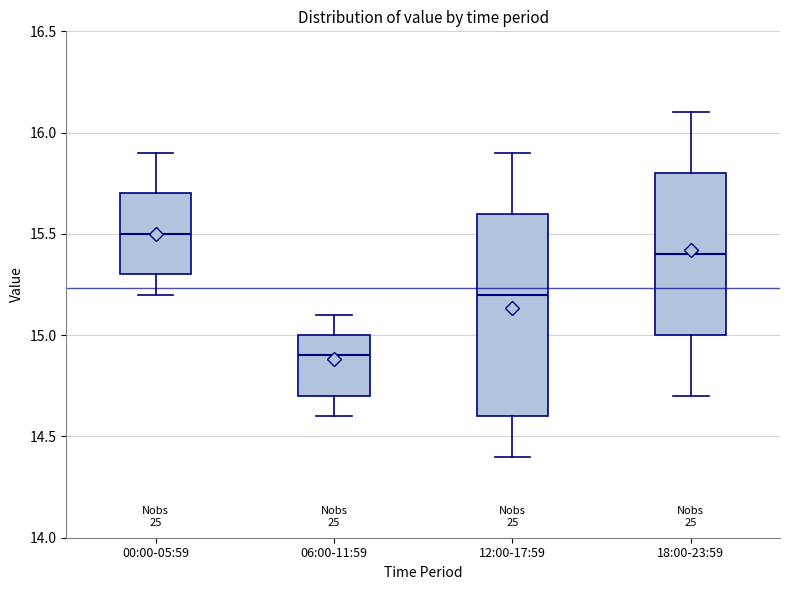

Which box is the tallest, from its lower edge to its upper edge?

12:00-17:59